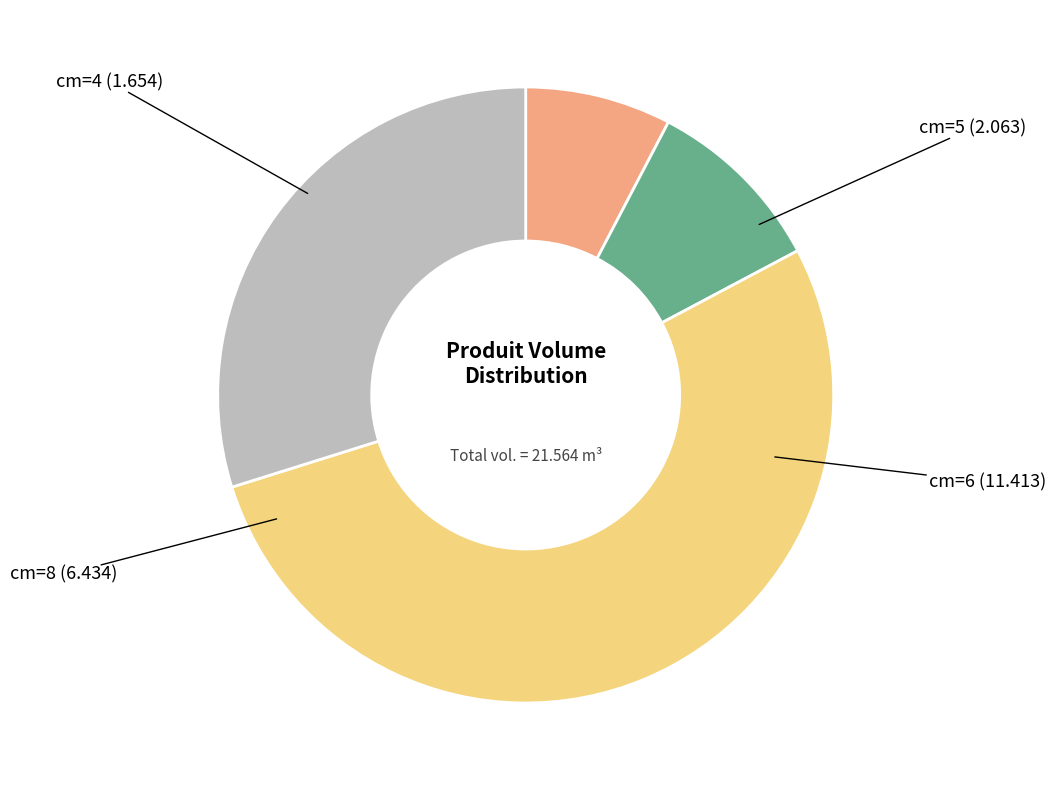

Do cm=5 and cm=6 together represent more than half of the pie?

Yes